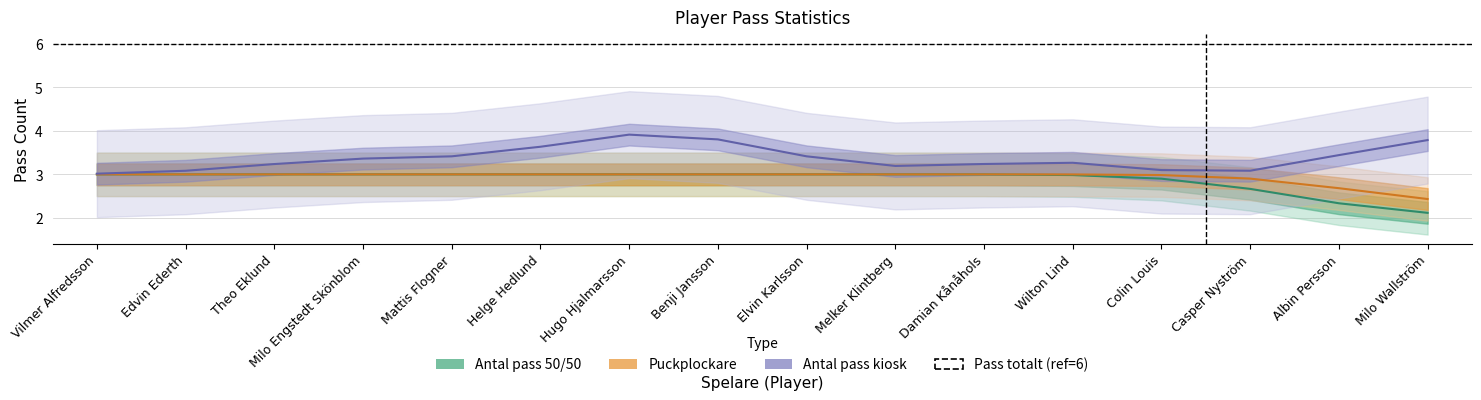

At which label is Antal pass kiosk closest to 3?

Vilmer Alfredsson